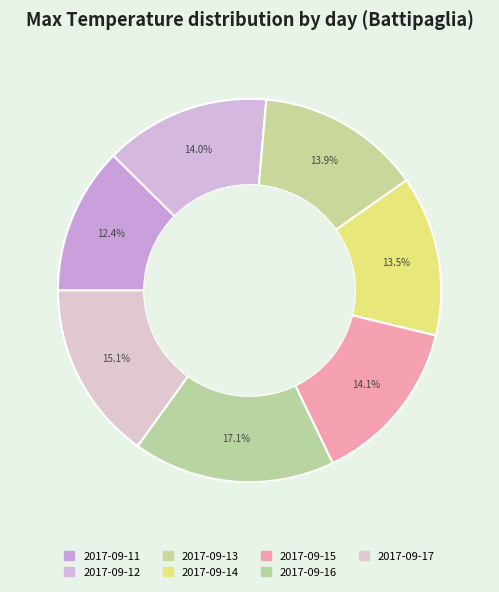

How many segments does this pie chart have?

7